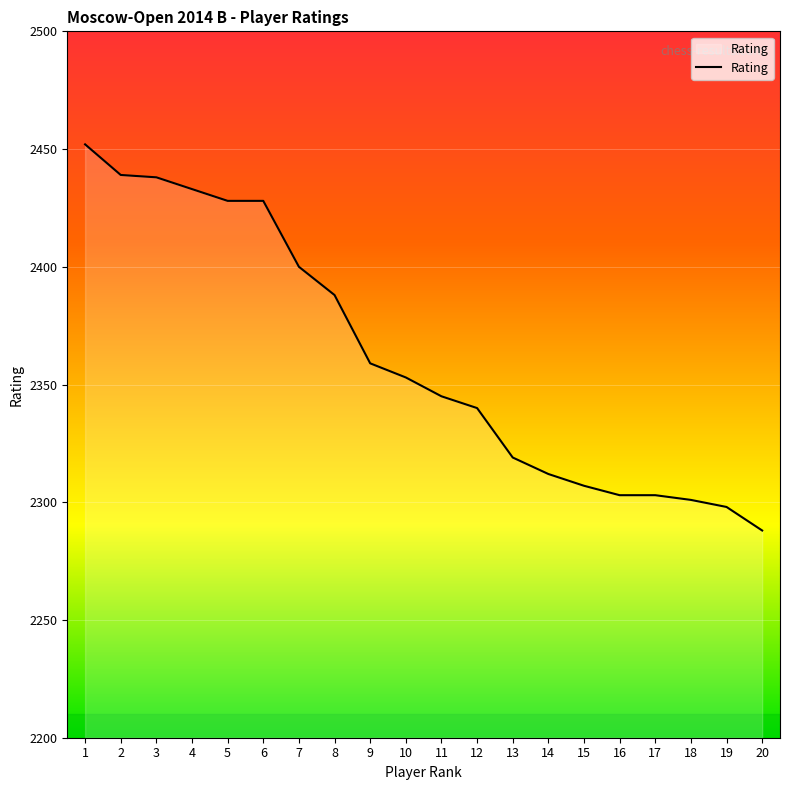

Between 19 and 11, which is larger?

11